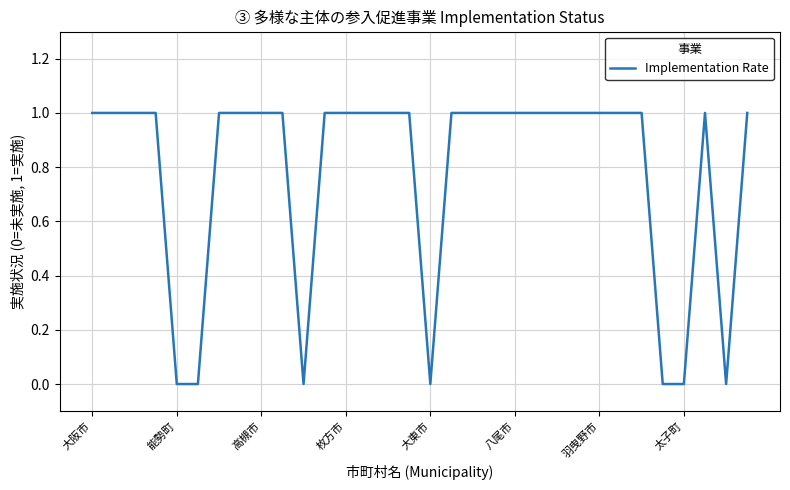

Between 羽曳野市 and 太子町, which is larger?

羽曳野市